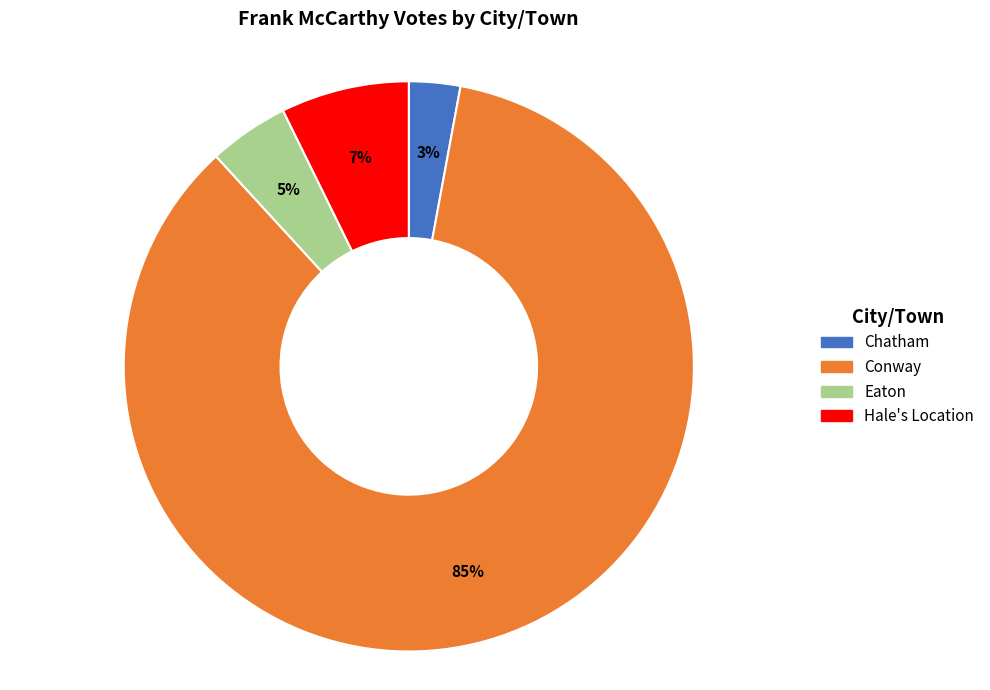

Do Conway and Eaton together represent more than half of the pie?

Yes